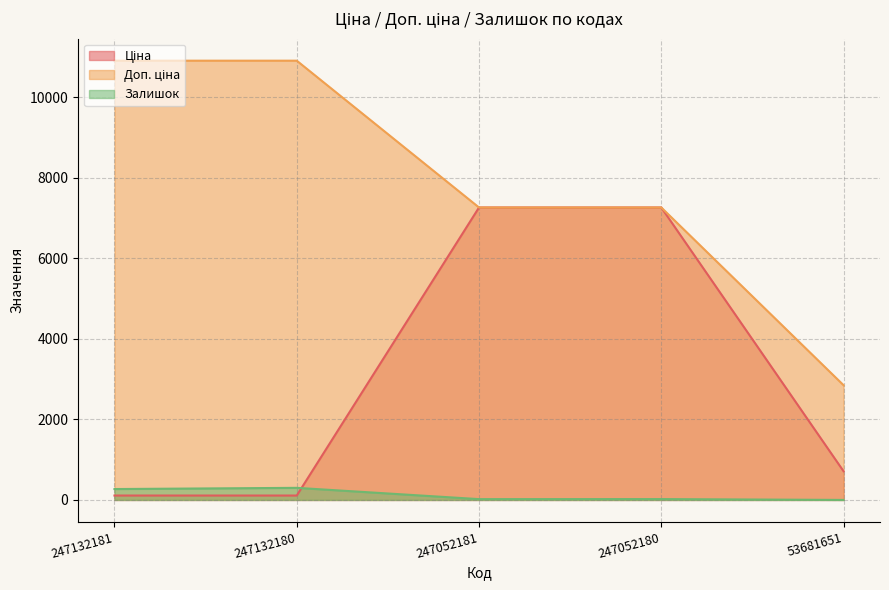

Reading right to left, what are all the values shown in this chart?

Ціна: 53681651=712.0	247052180=7258.9	247052181=7258.9	247132180=109.0	247132181=109.0
Доп. ціна: 53681651=2848.0	247052180=7258.9	247052181=7258.9	247132180=10903.0	247132181=10903.0
Залишок: 53681651=0.0	247052180=21.0	247052181=20.0	247132180=300.0	247132181=270.0